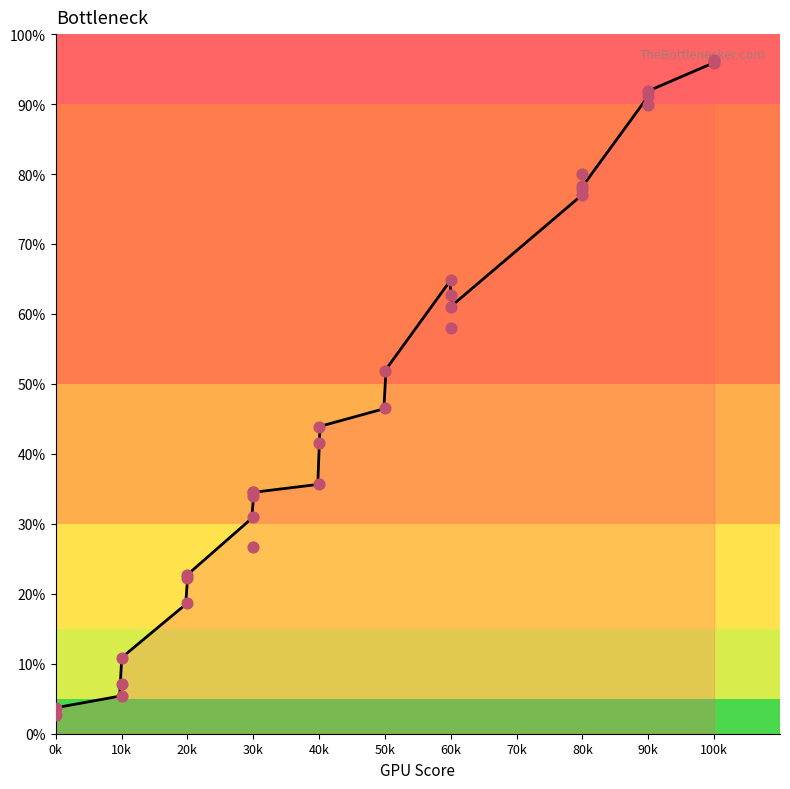

Between 80 and 20, which is larger?

80